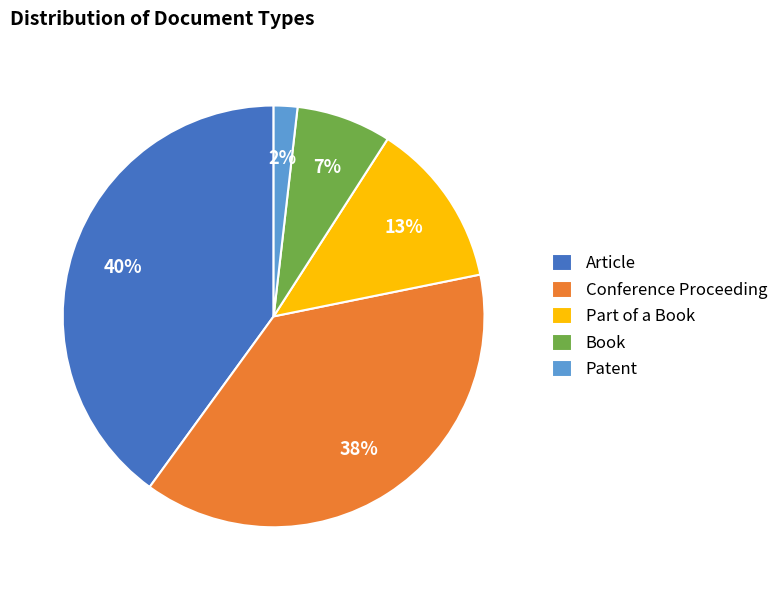

True or false: Book accounts for 1% of the total.

False